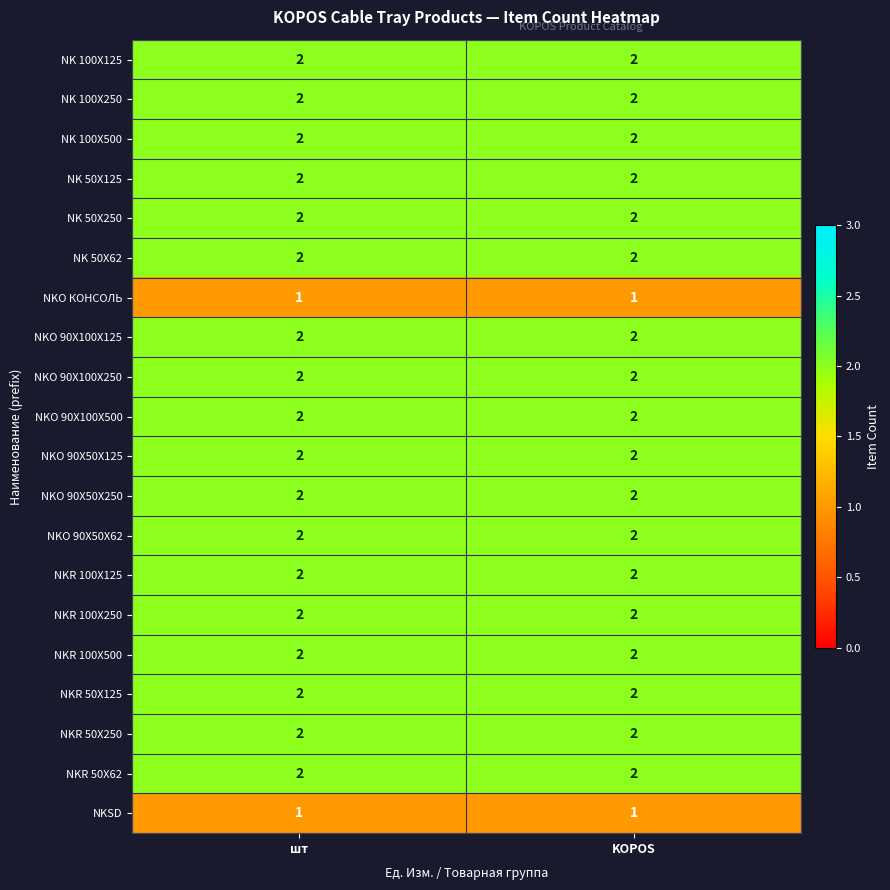

True or false: NK 100X125 has a value of 2 at шт.

True